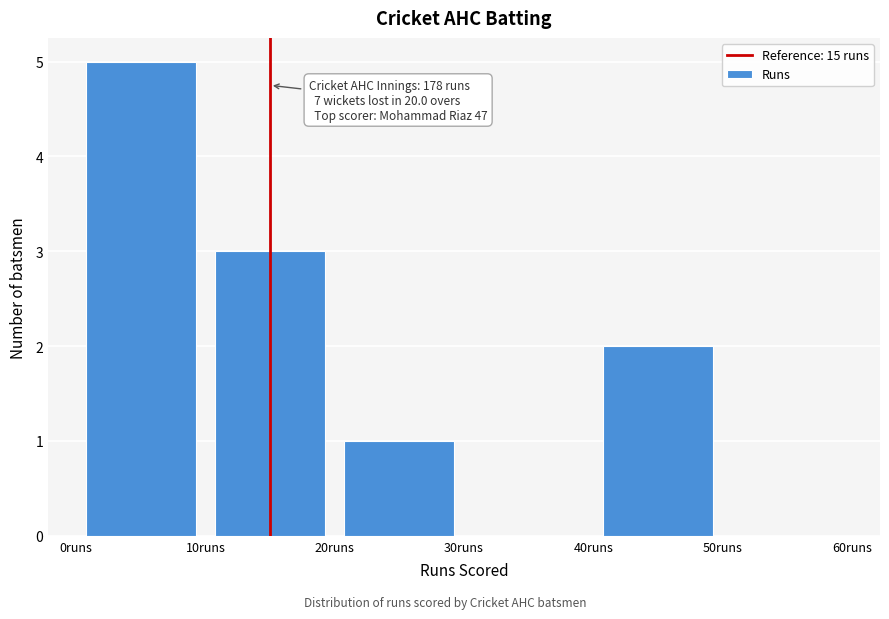

Over which range of the x-axis is the bar tallest?

0 to 10